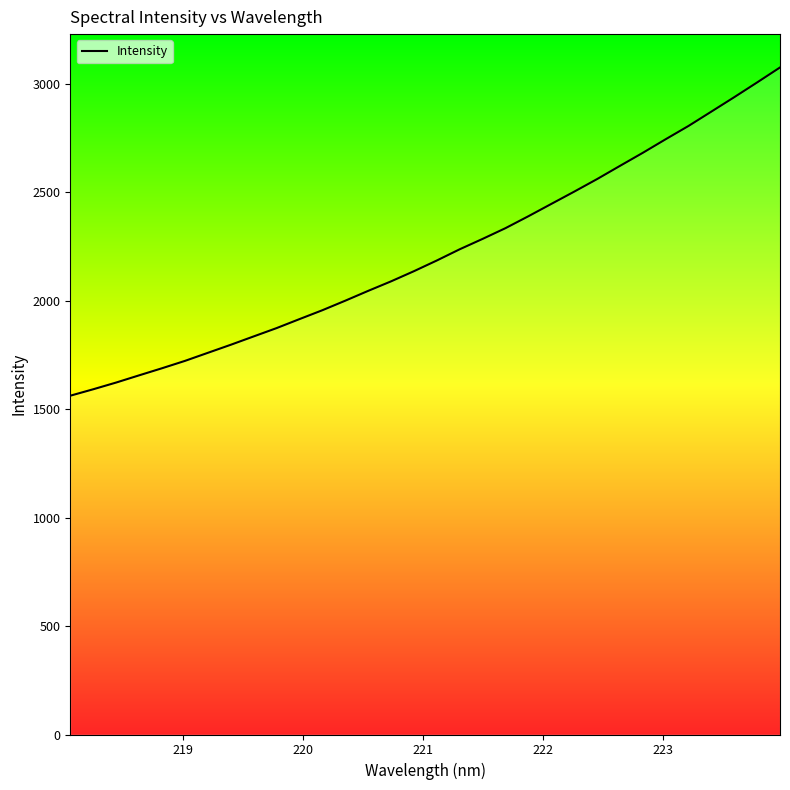

What is the smallest value displayed?

1562.1